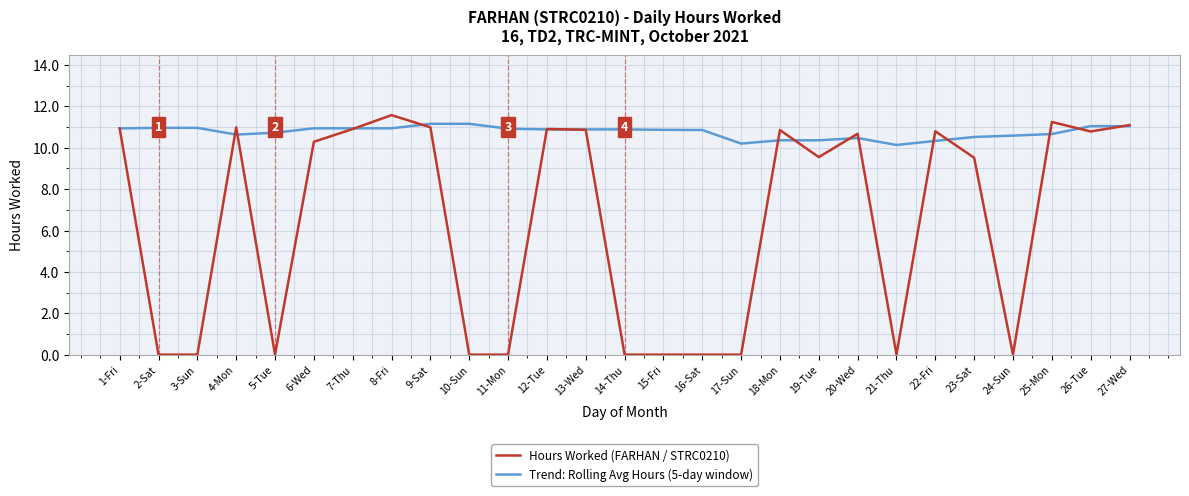

Where is the first local maximum for Hours Worked (FARHAN / STRC0210)?

4-Mon